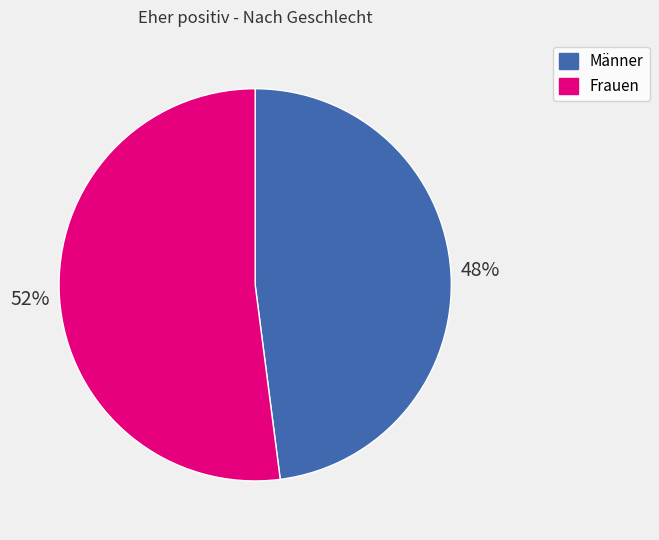

Do Frauen and Männer together represent more than half of the pie?

Yes